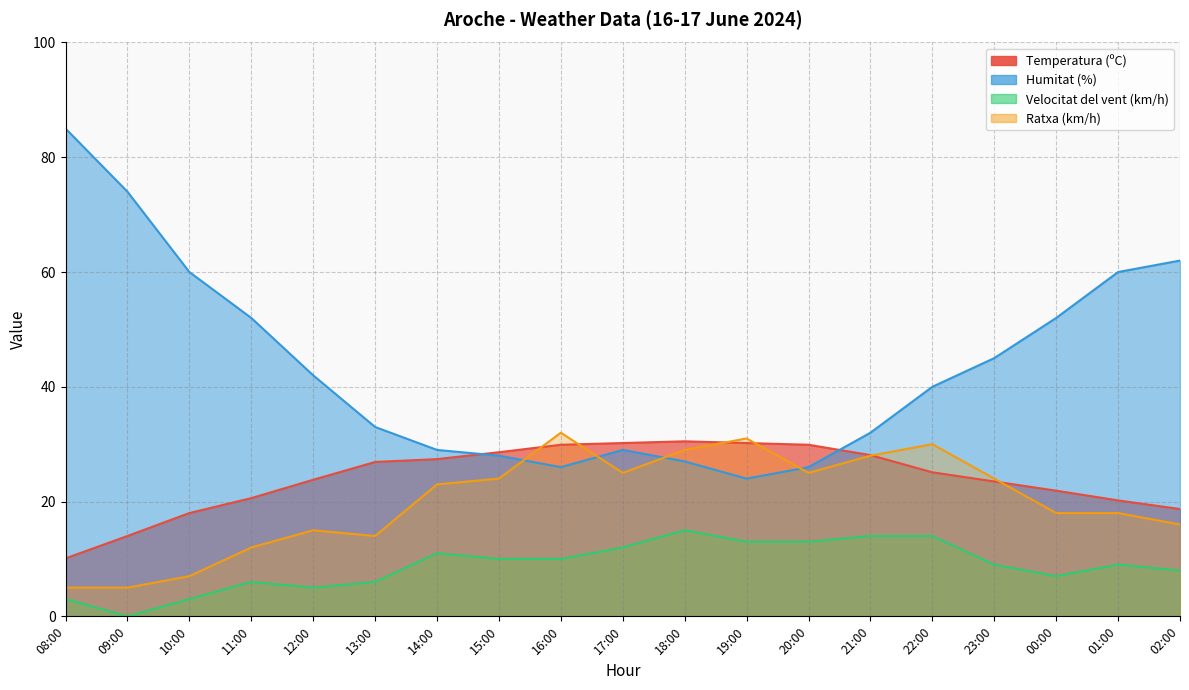

Between which two adjacent categories do Ratxa (km/h) and Humitat (%) first intersect?

15:00 and 16:00